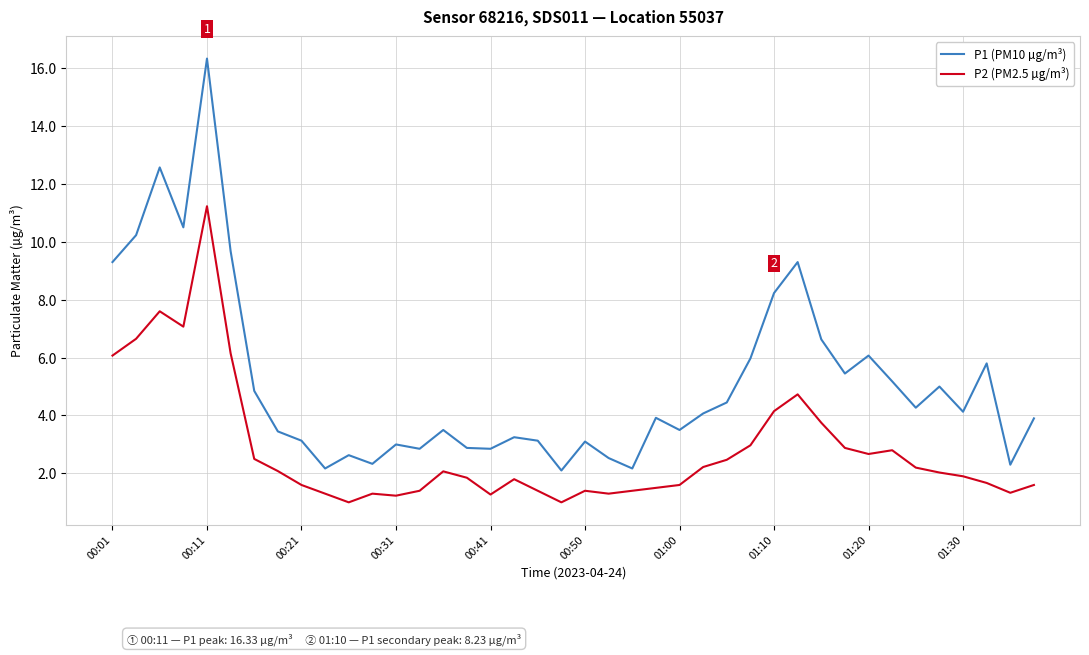

Which series has the largest total across all categories?

P1 (PM10 µg/m³)